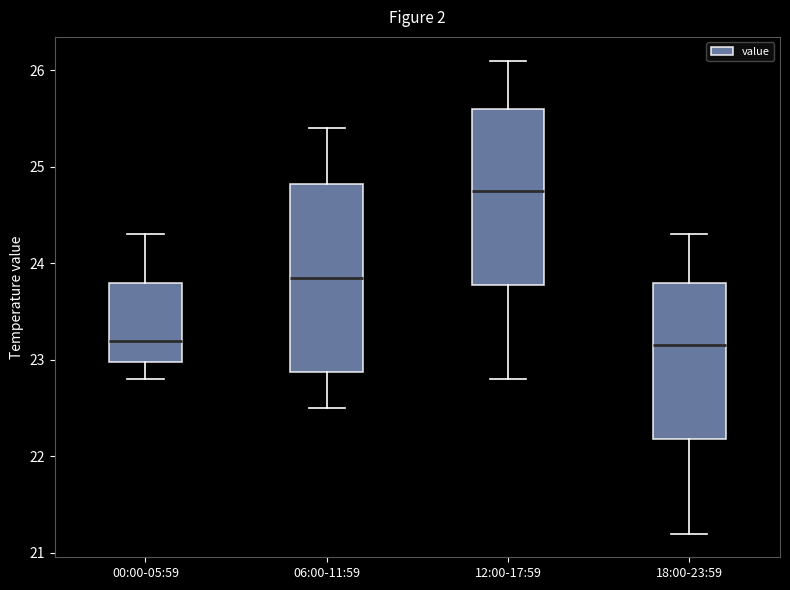

Comparing the boxes themselves (not the whiskers), which one is the tallest?

06:00-11:59